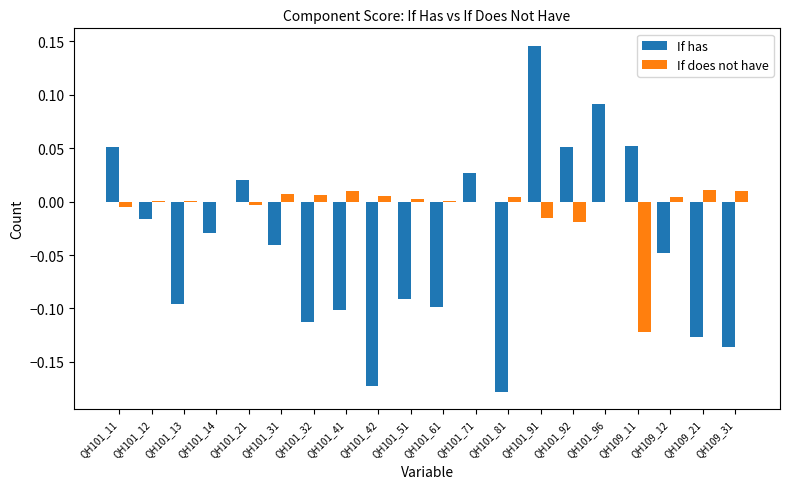

Which series changed the most between QH101_51 and QH109_11?

If has